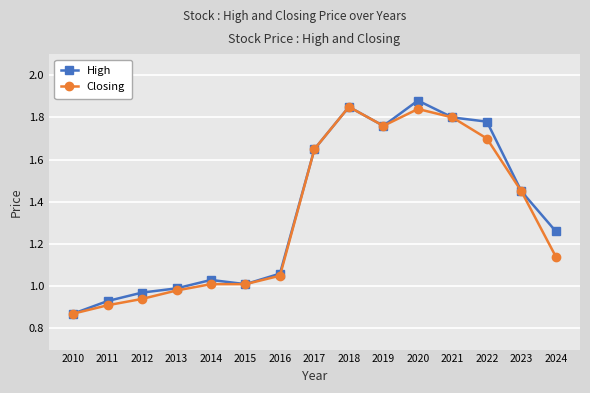

The value of High at 2017 is 3.0. True or false?

False